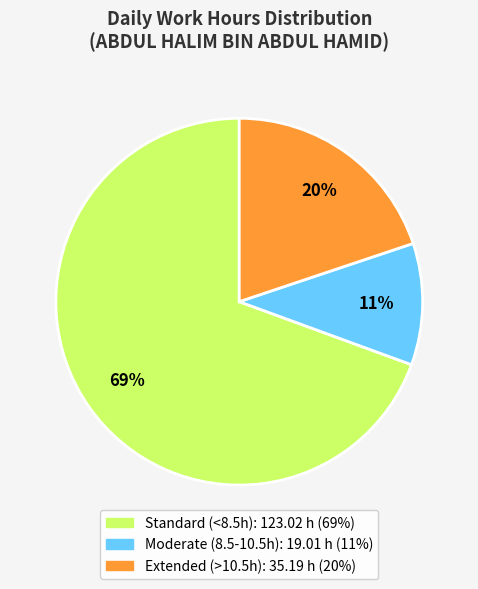

To the nearest percent, what is the average slice percentage?

33%